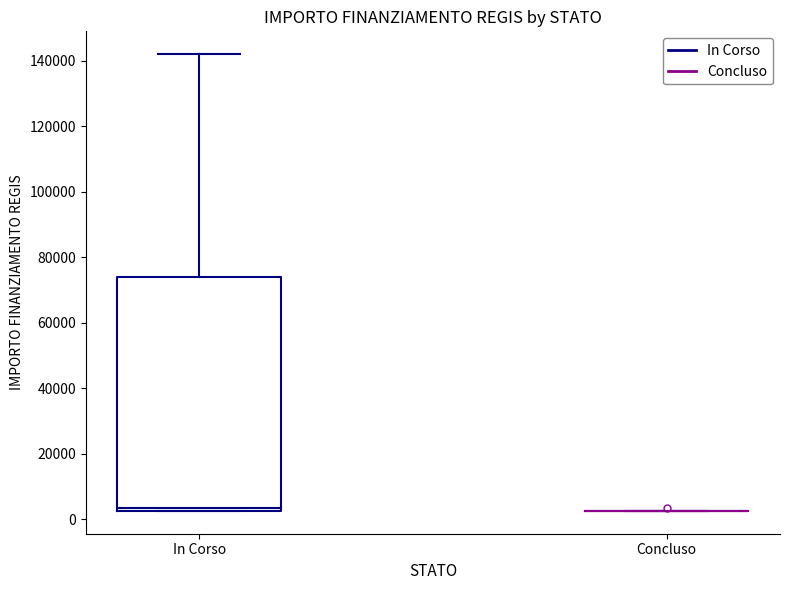

Reading left to right, transcribe this box plot: for each box, give where its median line is, the range the box spans, and where its two whiskers end, as read against the y-axis. The values are not printed on the chart, so give them approximately, as read against the axis.

In Corso: median 4000, box 2000 to 74000, whiskers 2000 to 142000
Concluso: box collapsed to a line at 2000, whiskers 2000 to 2000